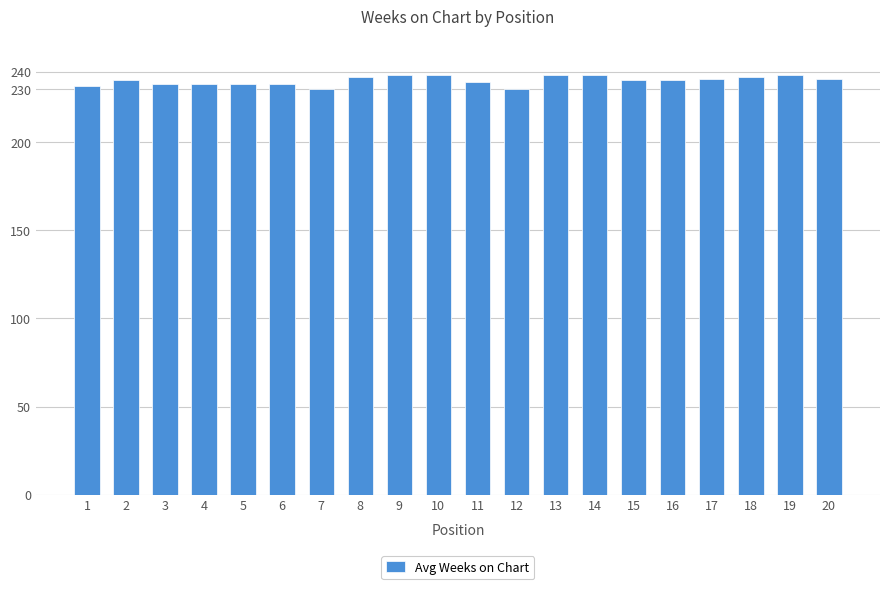

Are the bars grouped side by side (vs. stacked)?

No